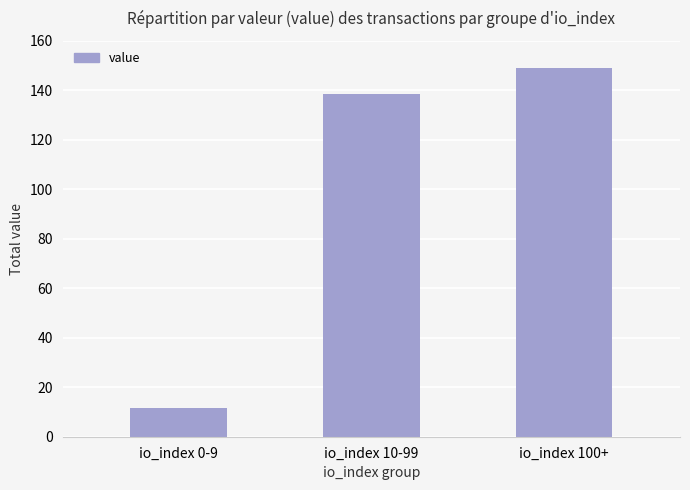

Read the value at io_index 10-99.

138.4